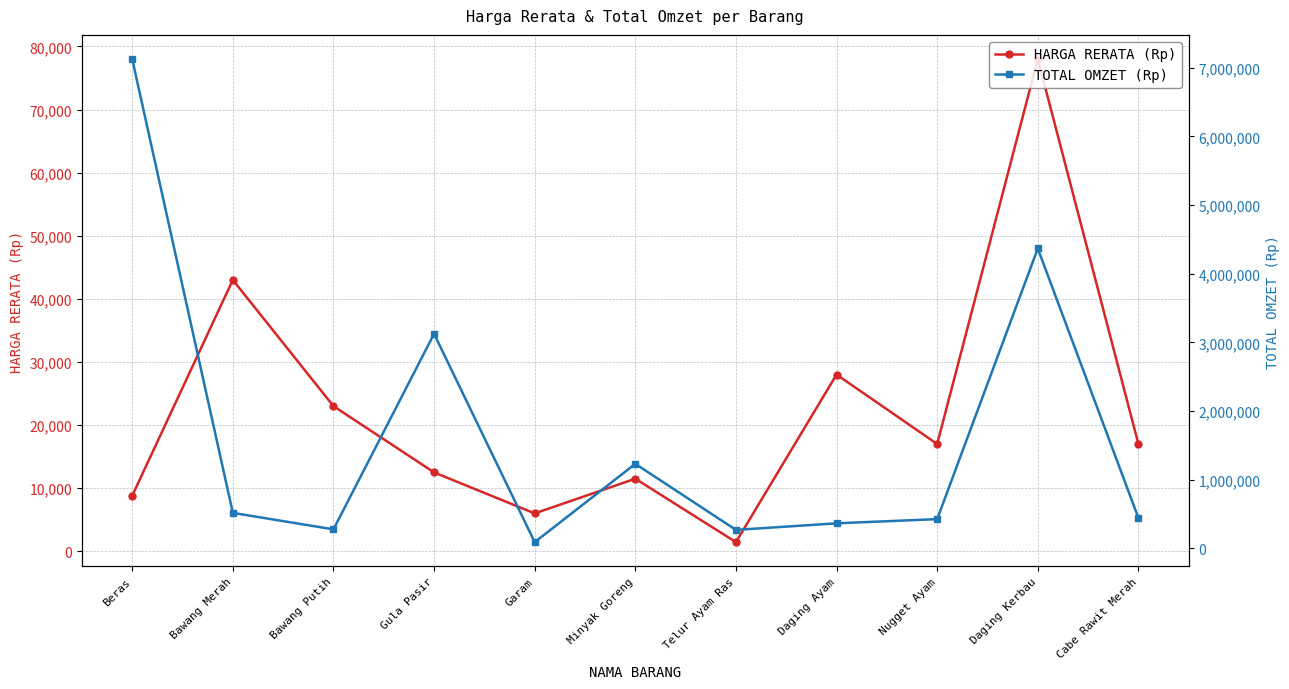

What is the total value across all series at Beras?

7136800